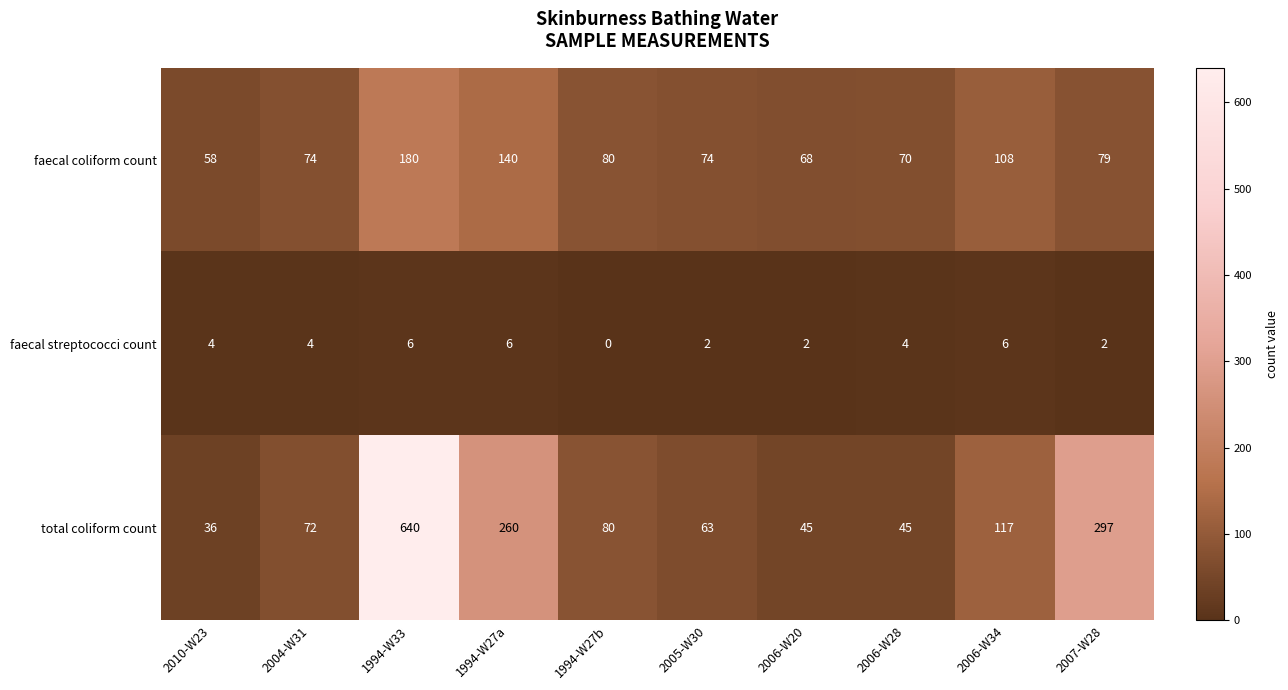

Rank the series by their maximum value, from highest to lowest.

total coliform count, faecal coliform count, faecal streptococci count